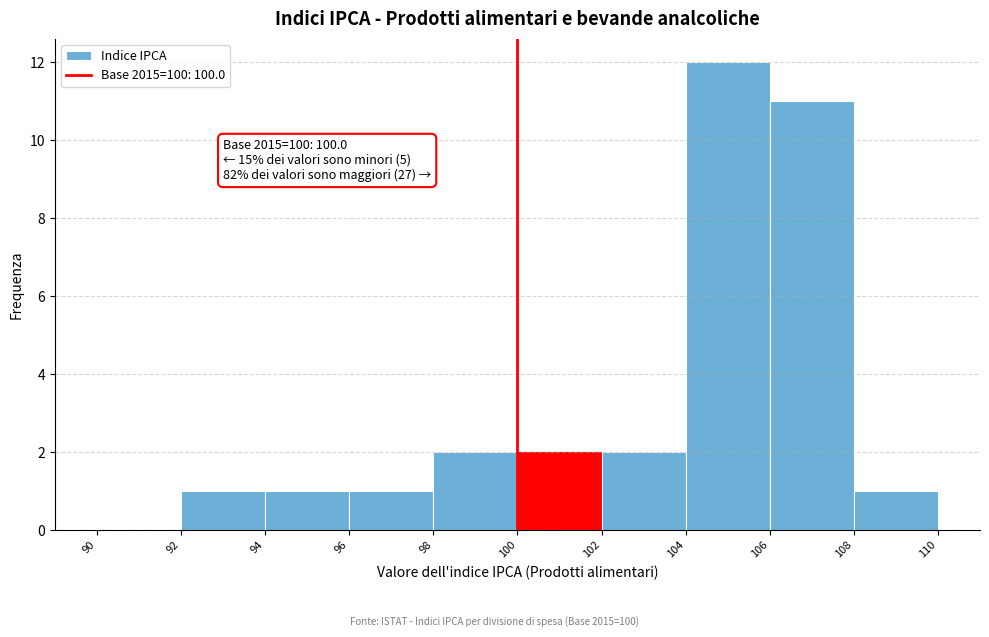

Over which range of the x-axis is the bar tallest?

104 to 106